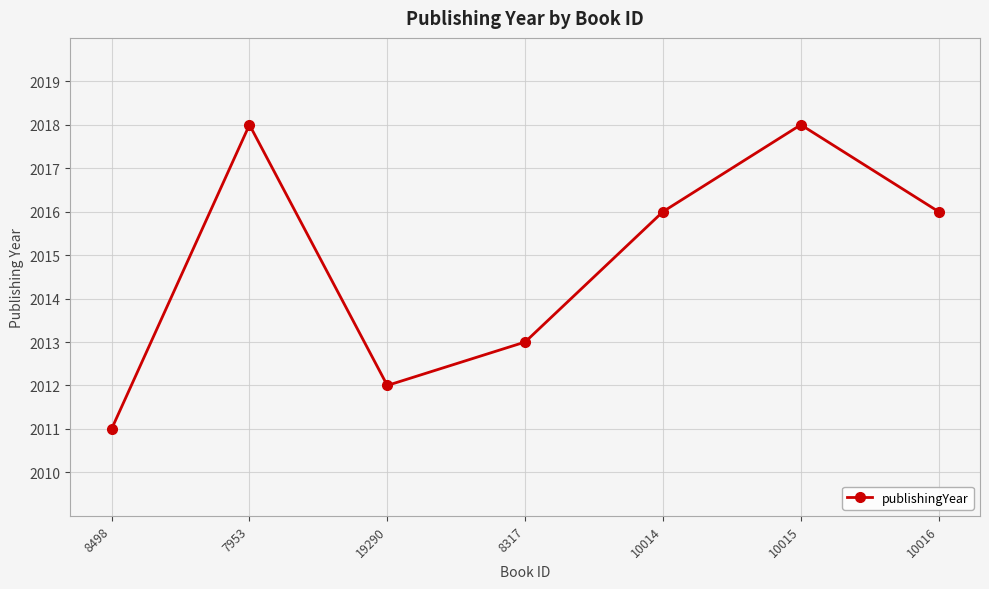

At which label does the data first exceed 2016?

7953